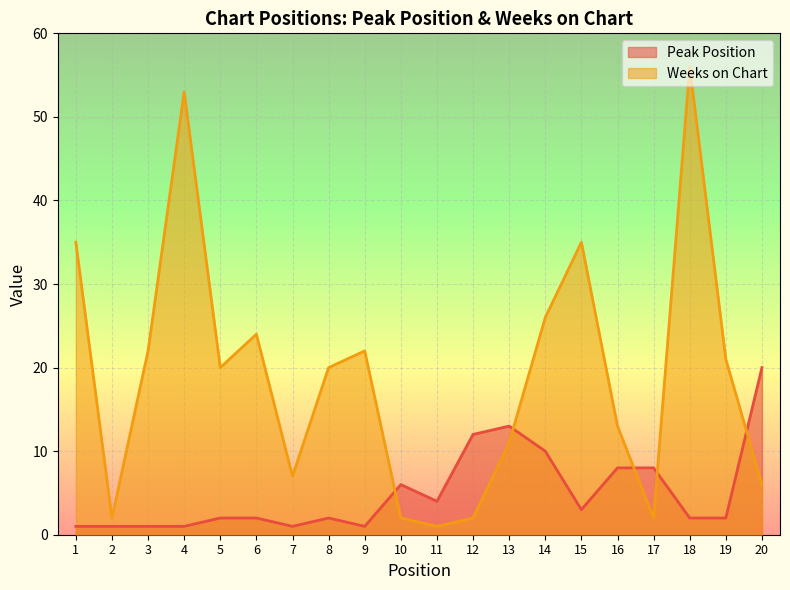

At which category does Weeks on Chart reach its first local peak?

4